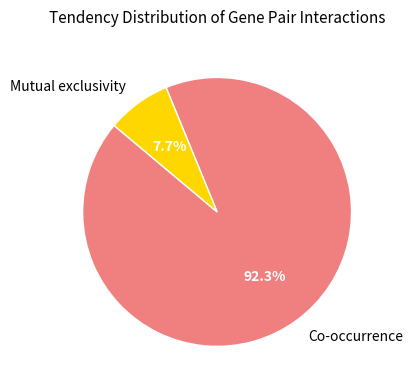

Which category has the biggest portion of the pie?

Co-occurrence